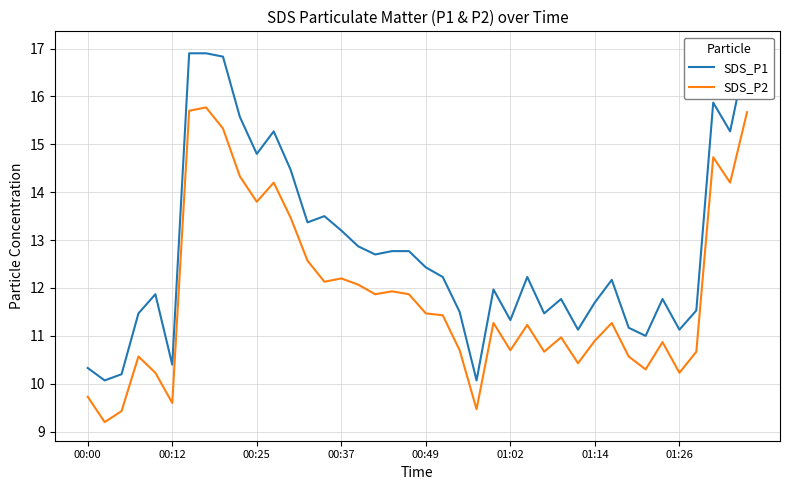

True or false: SDS_P2 has a value of 9.5 at 23.

True